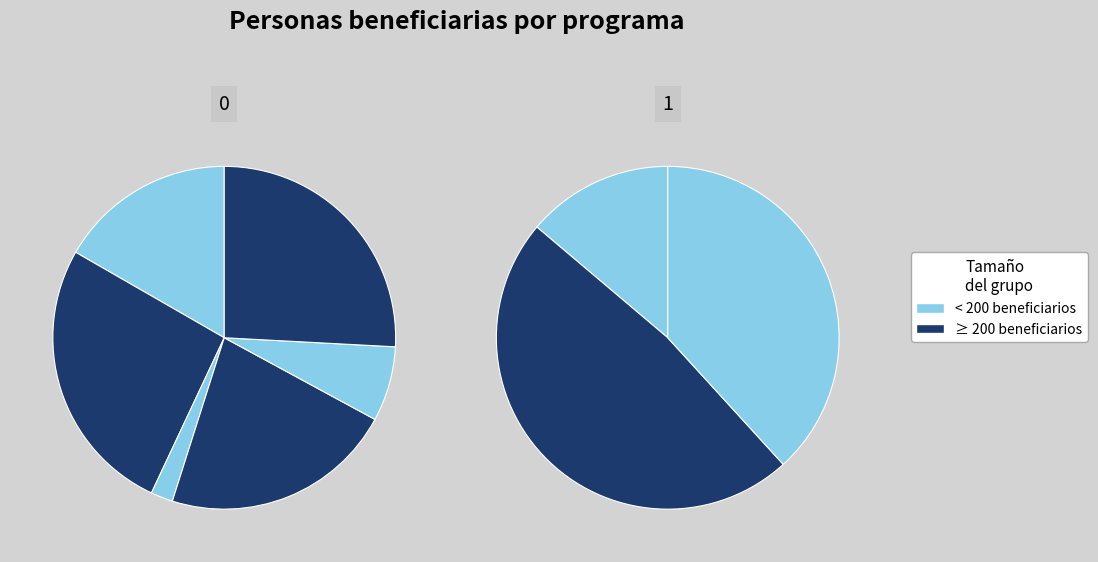

How many slices are in this pie chart?

9